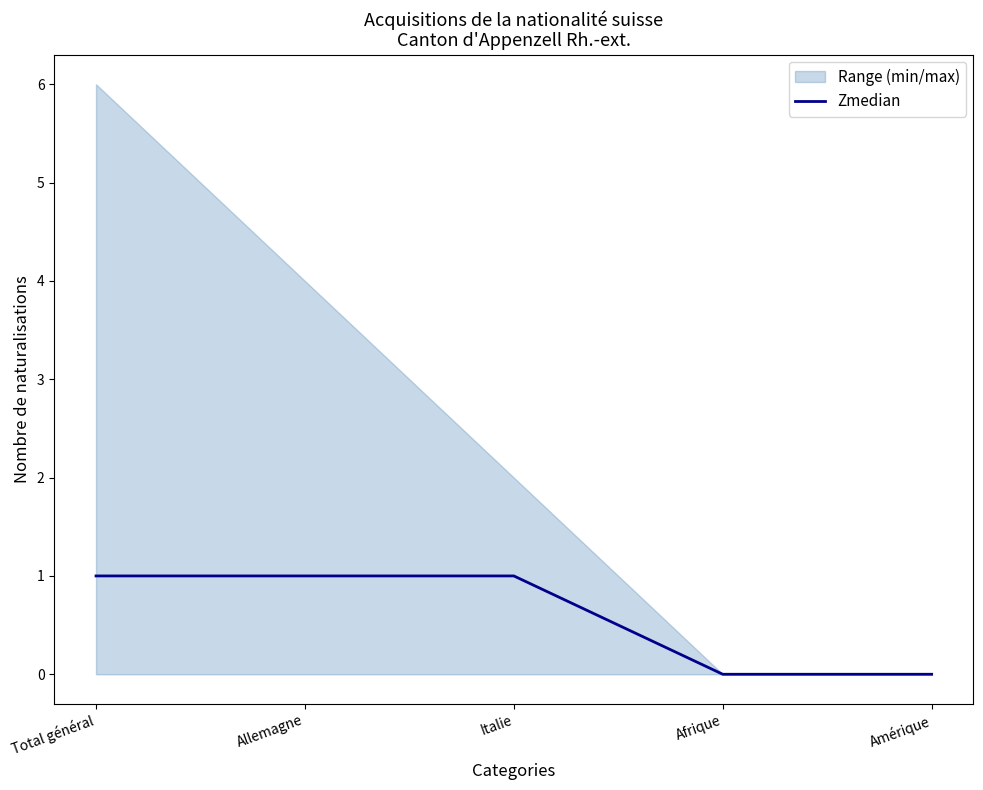

What position from the right is Allemagne?

4